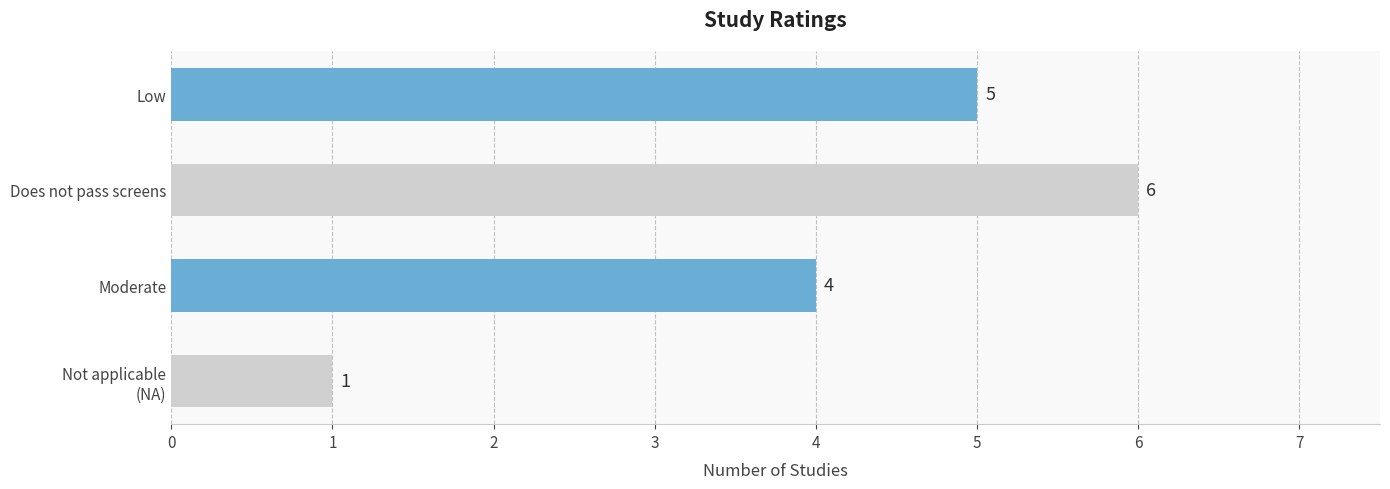

Rank the categories by value from highest to lowest.

Does not pass screens, Low, Moderate, Not applicable
(NA)